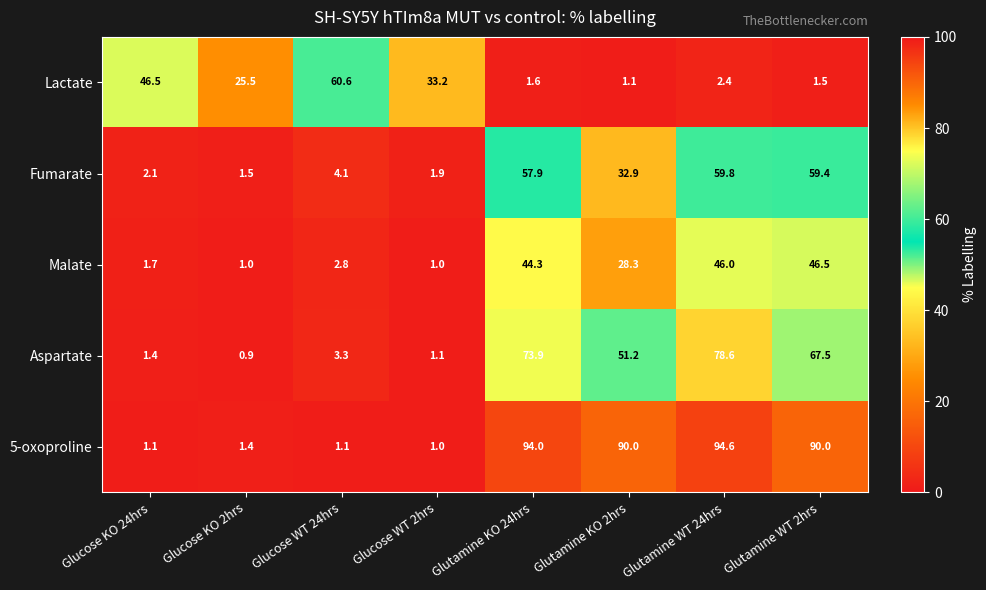

At which label does Malate first exceed 28?

Glutamine KO 24hrs